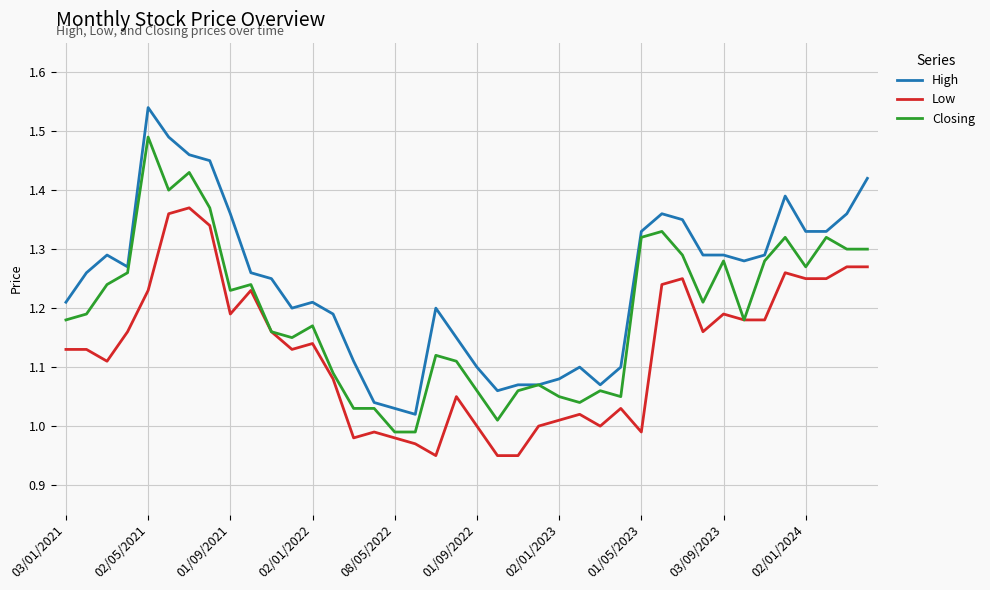

Rank the series by their maximum value, from highest to lowest.

High, Closing, Low